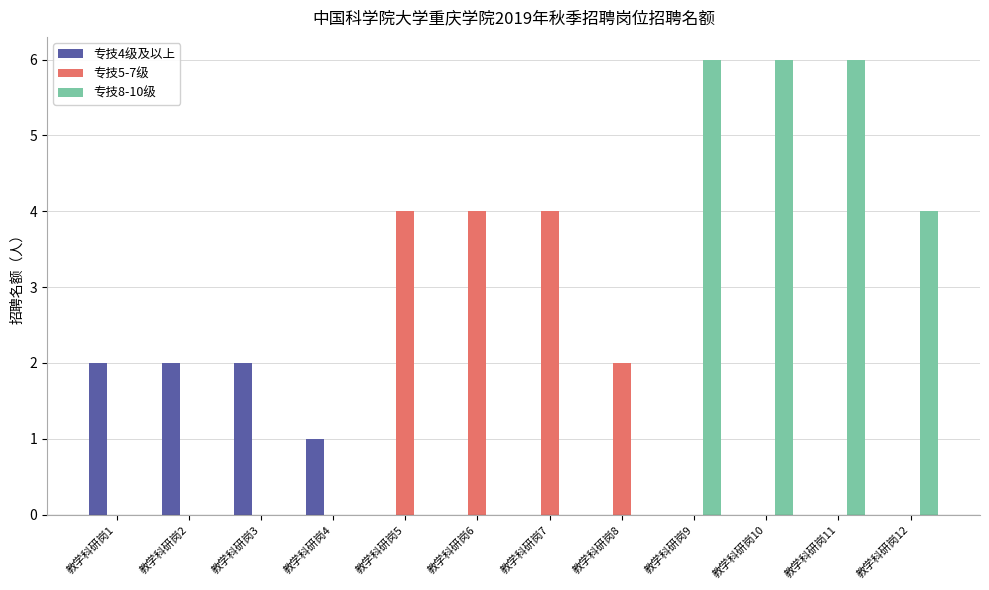

Are the bars grouped side by side (vs. stacked)?

Yes